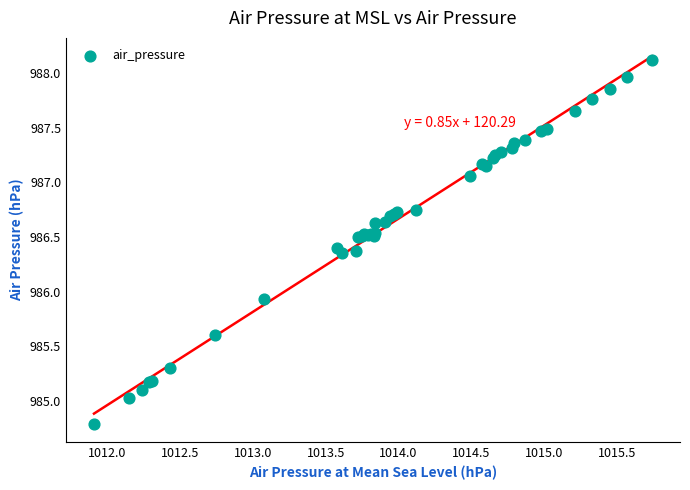

What Y value in the scatter plot is closest to 986?

985.9